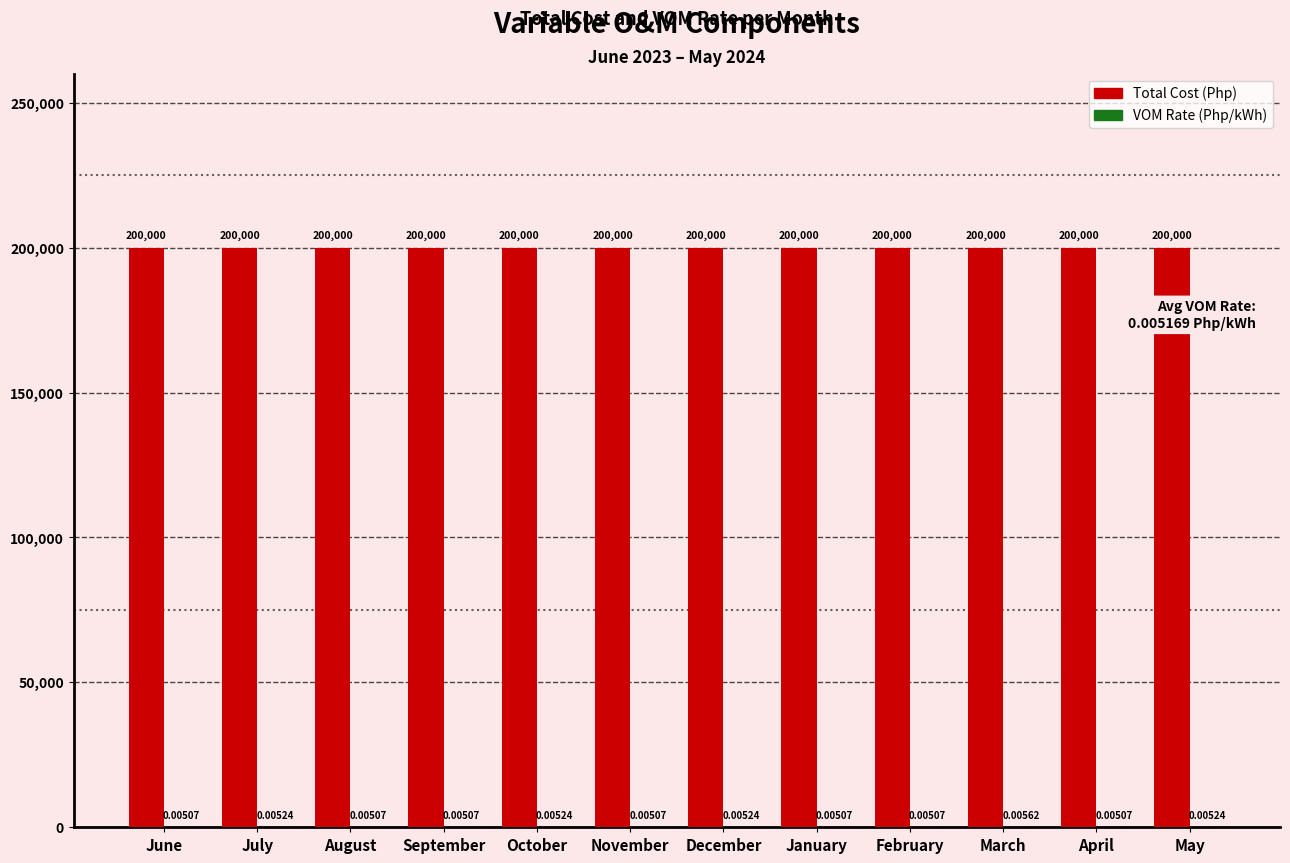

What is the total value across all series at January?

200000.0